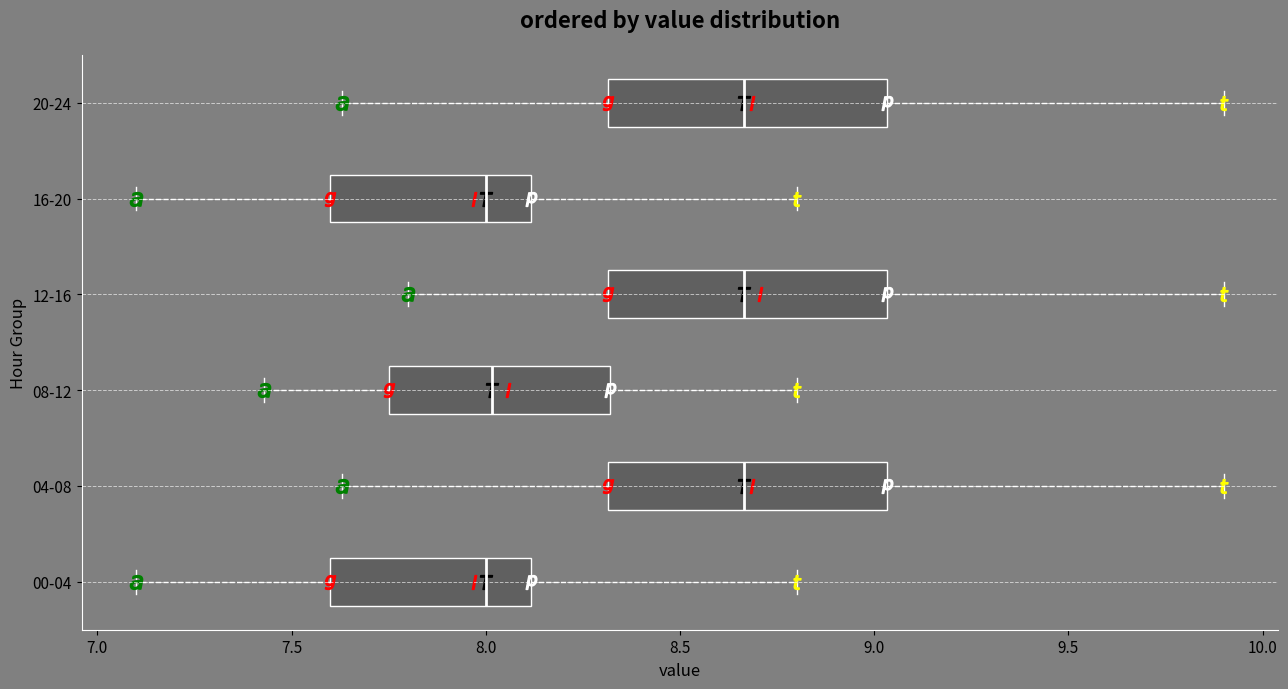

Reading bottom to top, read every box against the x-axis: the position of its median line, the range the box covers, and the ends of its whiskers. The values are not printed on the chart, so give them approximately, as read against the axis.

00-04: median 8.00, box 7.60 to 8.10, whiskers 7.10 to 8.80
04-08: median 8.65, box 8.30 to 9.05, whiskers 7.65 to 9.90
08-12: median 8.00, box 7.75 to 8.30, whiskers 7.45 to 8.80
12-16: median 8.65, box 8.30 to 9.05, whiskers 7.80 to 9.90
16-20: median 8.00, box 7.60 to 8.10, whiskers 7.10 to 8.80
20-24: median 8.65, box 8.30 to 9.05, whiskers 7.65 to 9.90